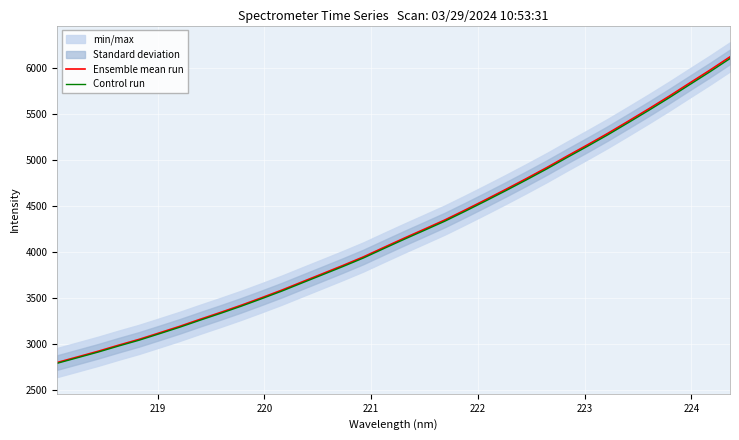

True or false: Ensemble mean run and Control run intersect in this chart.

False